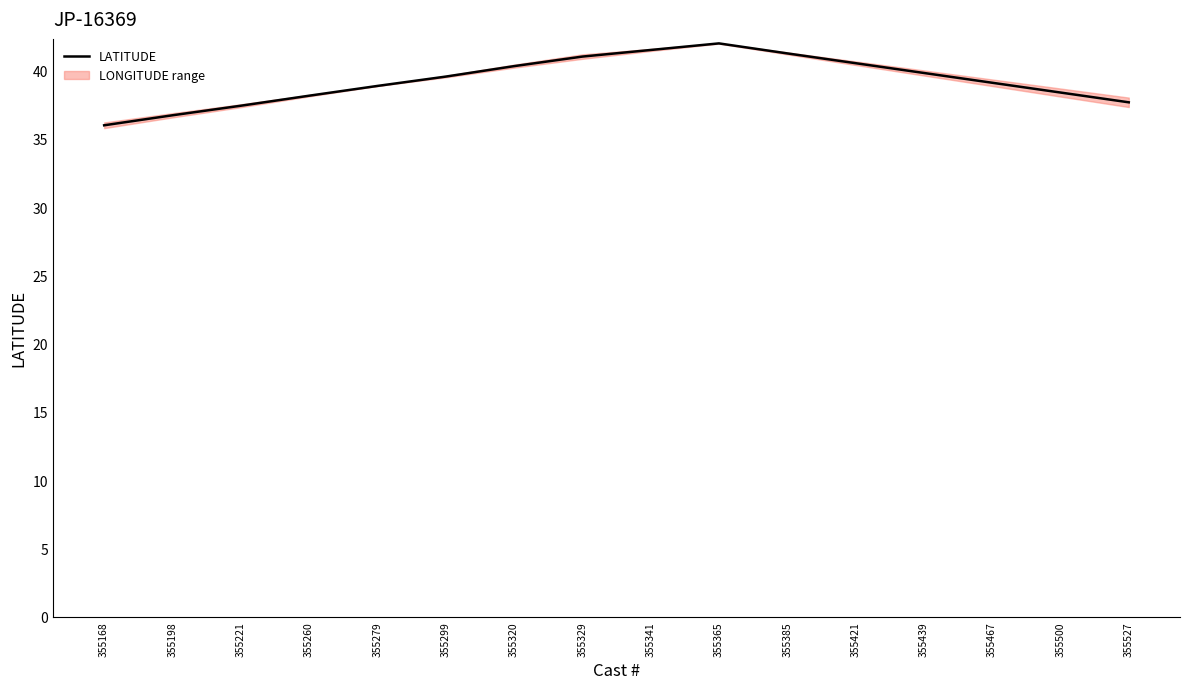

Rank the categories by value from lowest to highest.

355168, 355198, 355221, 355527, 355260, 355500, 355279, 355467, 355299, 355439, 355320, 355421, 355329, 355385, 355341, 355365